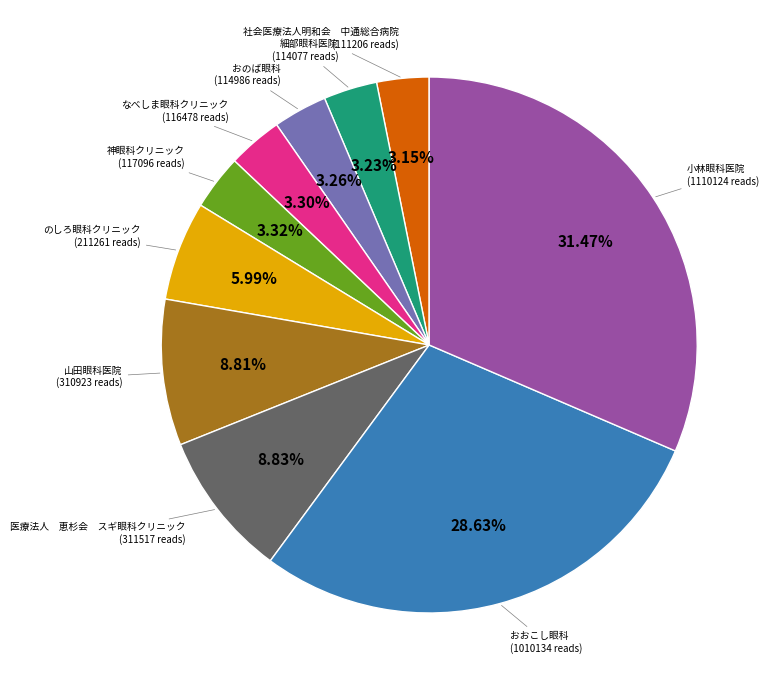

Does any single category account for the majority?

No